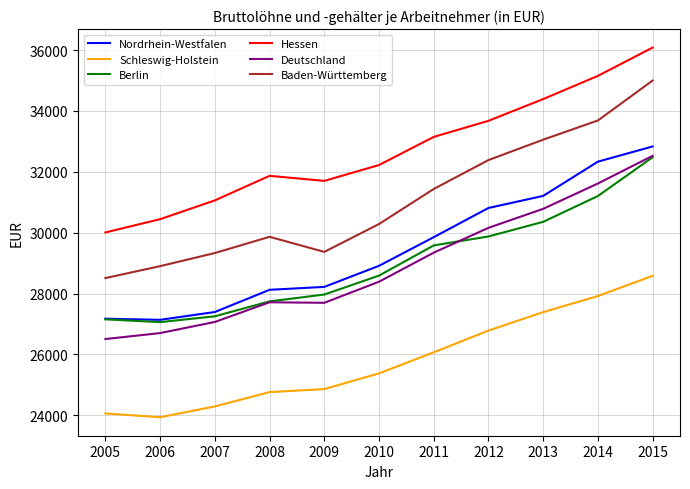

In Berlin, how many points are lower than both neighbors (excluding endpoints)?

1